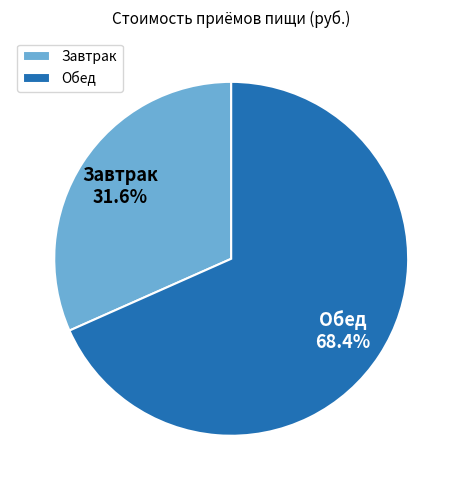

Count the number of slices in the pie.

2